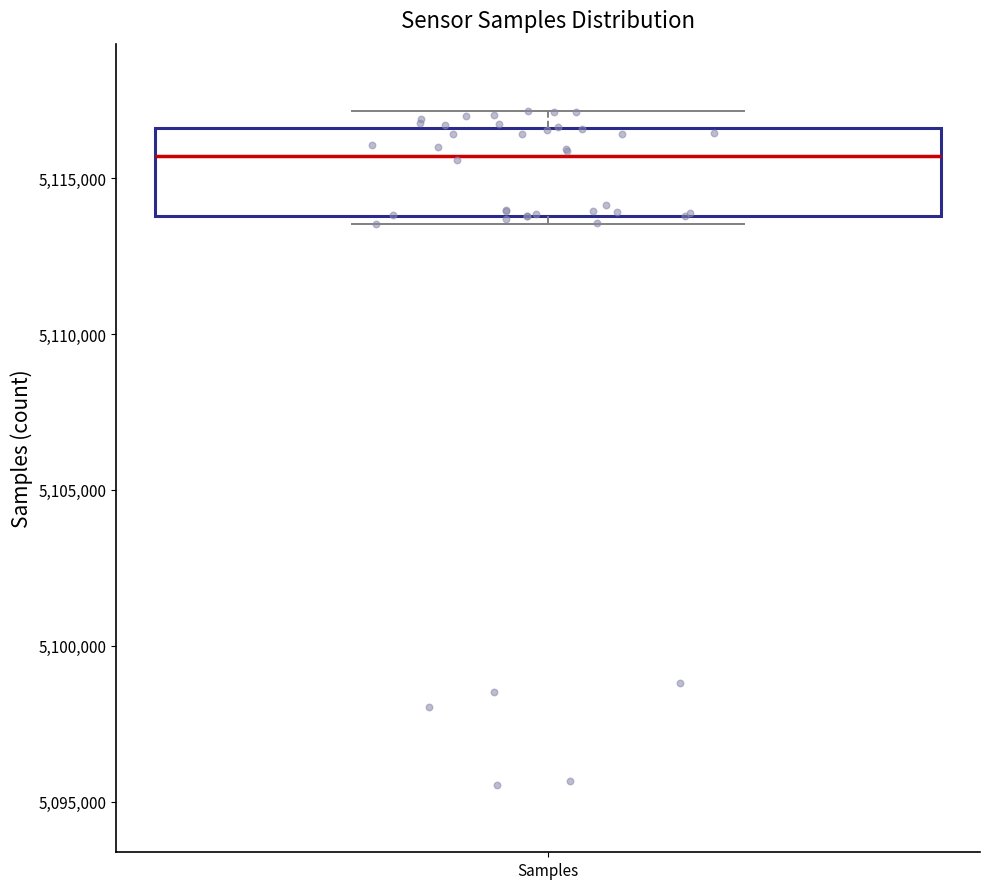

Read this box plot against the y-axis: the position of the median line, the range covered by the box, and the ends of both whiskers. The values are not printed on the chart, so give them approximately, as read against the axis.

median 5115500, box 5114000 to 5116500, whiskers 5113500 to 5117000